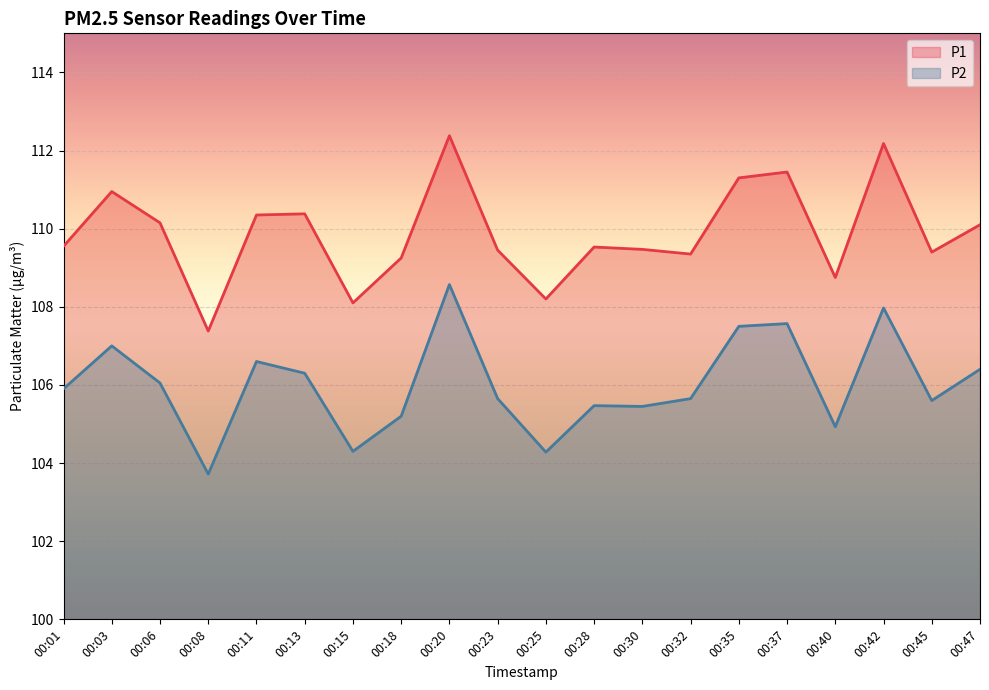

True or false: P1 and P2 cross at least once.

False